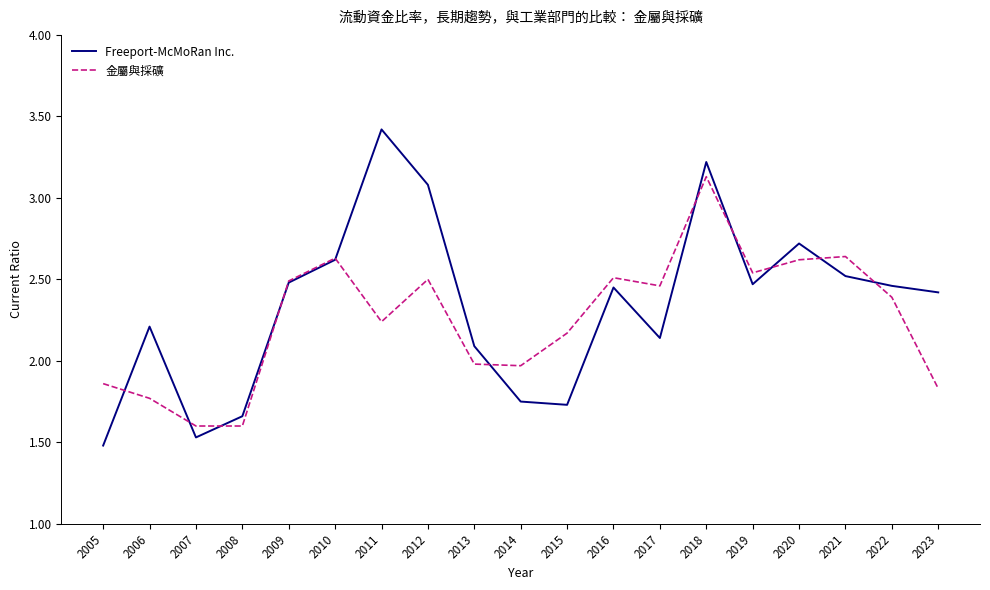

True or false: 金屬與採礦 has a value of 2.4 at 2022.

True